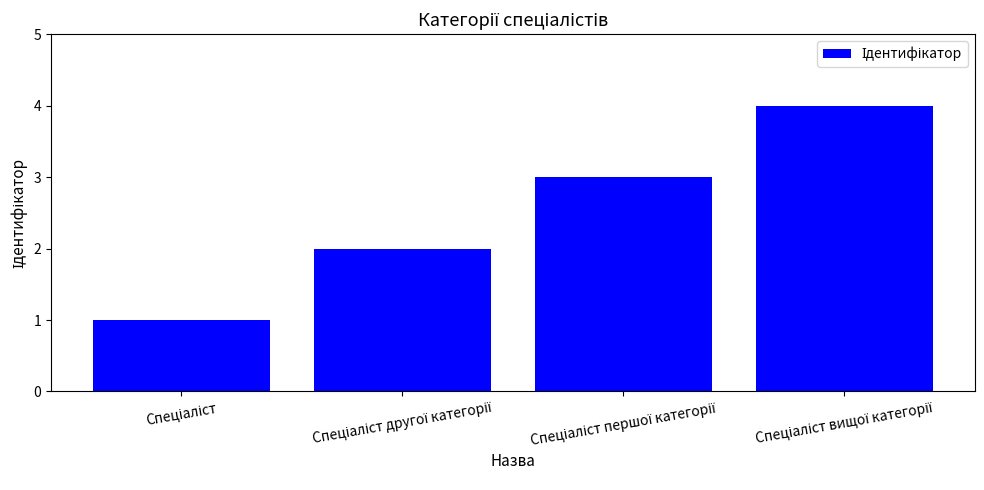

What is the maximum value shown in the chart?

4